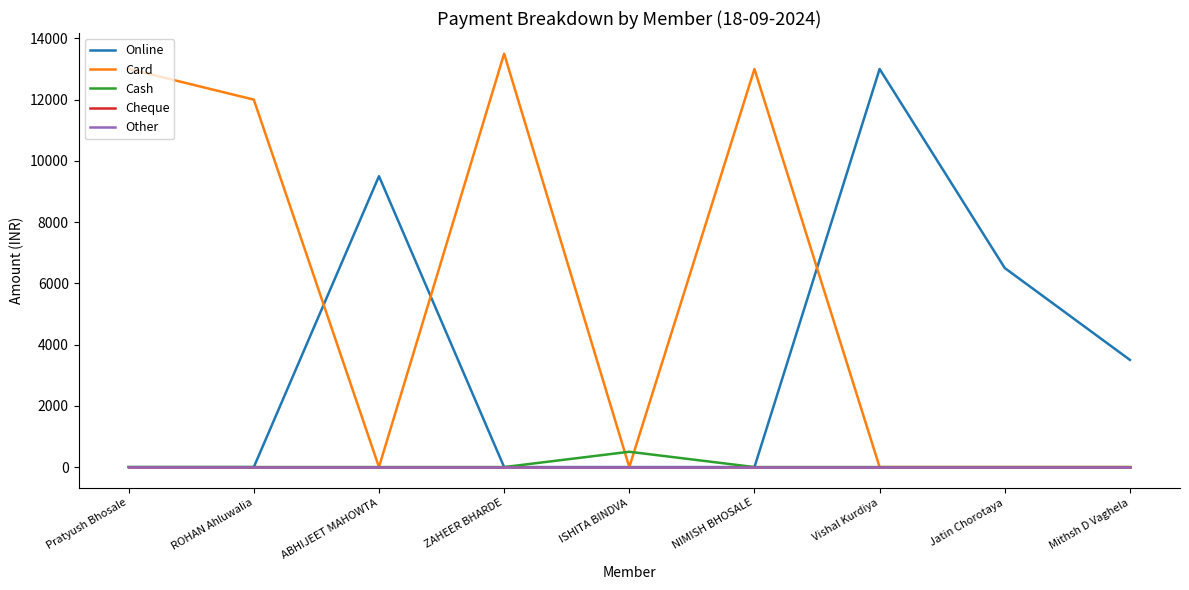

Reading left to right, list all the values displayed in this chart.

Online: Pratyush Bhosale=0	ROHAN Ahluwalia=0	ABHIJEET MAHOWTA=9500	ZAHEER BHARDE=0	ISHITA BINDVA=0	NIMISH BHOSALE=0	Vishal Kurdiya=13000	Jatin Chorotaya=6500	Mithsh D Vaghela=3500
Card: Pratyush Bhosale=13000	ROHAN Ahluwalia=12000	ABHIJEET MAHOWTA=0	ZAHEER BHARDE=13500	ISHITA BINDVA=0	NIMISH BHOSALE=13000	Vishal Kurdiya=0	Jatin Chorotaya=0	Mithsh D Vaghela=0
Cash: Pratyush Bhosale=0	ROHAN Ahluwalia=0	ABHIJEET MAHOWTA=0	ZAHEER BHARDE=0	ISHITA BINDVA=500	NIMISH BHOSALE=0	Vishal Kurdiya=0	Jatin Chorotaya=0	Mithsh D Vaghela=0
Cheque: Pratyush Bhosale=0	ROHAN Ahluwalia=0	ABHIJEET MAHOWTA=0	ZAHEER BHARDE=0	ISHITA BINDVA=0	NIMISH BHOSALE=0	Vishal Kurdiya=0	Jatin Chorotaya=0	Mithsh D Vaghela=0
Other: Pratyush Bhosale=0	ROHAN Ahluwalia=0	ABHIJEET MAHOWTA=0	ZAHEER BHARDE=0	ISHITA BINDVA=0	NIMISH BHOSALE=0	Vishal Kurdiya=0	Jatin Chorotaya=0	Mithsh D Vaghela=0